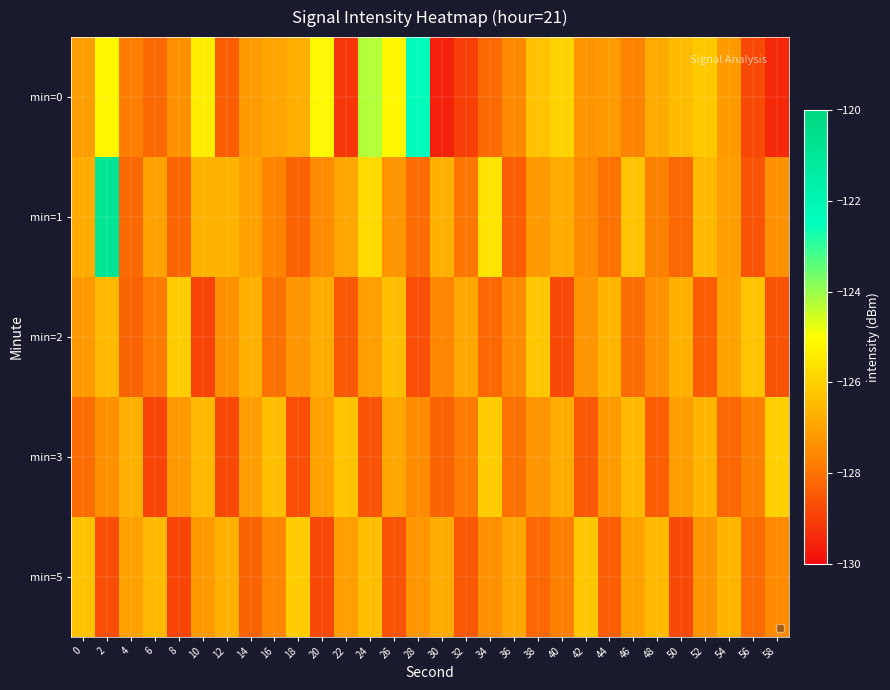

At which category does the chart reach its peak across all series?

2